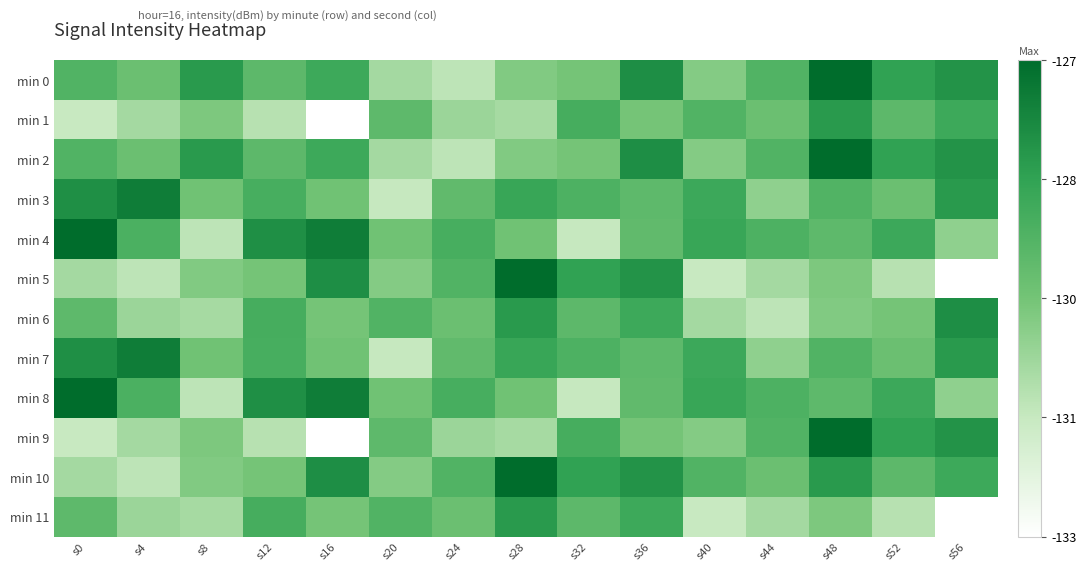

Reading left to right, extract all data points from this chart.

min 0: s0=-129.2	s4=-129.8	s8=-128.2	s12=-129.4	s16=-128.7	s20=-130.8	s24=-131.3	s28=-130.2	s32=-130.0	s36=-127.9	s40=-130.2	s44=-129.2	s48=-126.9	s52=-128.4	s56=-128.0
min 1: s0=-131.5	s4=-130.8	s8=-130.1	s12=-131.2	s16=-133.0	s20=-129.5	s24=-130.7	s28=-130.9	s32=-128.9	s36=-130.0	s40=-129.2	s44=-129.8	s48=-128.2	s52=-129.4	s56=-128.7
min 2: s0=-129.2	s4=-129.8	s8=-128.2	s12=-129.4	s16=-128.7	s20=-130.8	s24=-131.3	s28=-130.2	s32=-130.0	s36=-127.9	s40=-130.2	s44=-129.2	s48=-126.9	s52=-128.4	s56=-128.0
min 3: s0=-127.9	s4=-127.4	s8=-129.9	s12=-128.9	s16=-129.9	s20=-131.5	s24=-129.5	s28=-128.6	s32=-129.1	s36=-129.5	s40=-128.7	s44=-130.5	s48=-129.2	s52=-129.8	s56=-128.2
min 4: s0=-126.9	s4=-129.0	s8=-131.3	s12=-127.9	s16=-127.4	s20=-129.9	s24=-128.9	s28=-129.9	s32=-131.5	s36=-129.5	s40=-128.6	s44=-129.1	s48=-129.5	s52=-128.7	s56=-130.5
min 5: s0=-130.8	s4=-131.3	s8=-130.2	s12=-130.0	s16=-127.9	s20=-130.2	s24=-129.2	s28=-126.9	s32=-128.4	s36=-128.0	s40=-131.5	s44=-130.8	s48=-130.1	s52=-131.2	s56=-133.0
min 6: s0=-129.5	s4=-130.7	s8=-130.9	s12=-128.9	s16=-130.0	s20=-129.2	s24=-129.8	s28=-128.2	s32=-129.4	s36=-128.7	s40=-130.8	s44=-131.3	s48=-130.2	s52=-130.0	s56=-127.9
min 7: s0=-127.9	s4=-127.4	s8=-129.9	s12=-128.9	s16=-129.9	s20=-131.5	s24=-129.5	s28=-128.6	s32=-129.1	s36=-129.5	s40=-128.7	s44=-130.5	s48=-129.2	s52=-129.8	s56=-128.2
min 8: s0=-126.9	s4=-129.0	s8=-131.3	s12=-127.9	s16=-127.4	s20=-129.9	s24=-128.9	s28=-129.9	s32=-131.5	s36=-129.5	s40=-128.6	s44=-129.1	s48=-129.5	s52=-128.7	s56=-130.5
min 9: s0=-131.5	s4=-130.8	s8=-130.1	s12=-131.2	s16=-133.0	s20=-129.5	s24=-130.7	s28=-130.9	s32=-128.9	s36=-130.0	s40=-130.2	s44=-129.2	s48=-126.9	s52=-128.4	s56=-128.0
min 10: s0=-130.8	s4=-131.3	s8=-130.2	s12=-130.0	s16=-127.9	s20=-130.2	s24=-129.2	s28=-126.9	s32=-128.4	s36=-128.0	s40=-129.2	s44=-129.8	s48=-128.2	s52=-129.4	s56=-128.7
min 11: s0=-129.5	s4=-130.7	s8=-130.9	s12=-128.9	s16=-130.0	s20=-129.2	s24=-129.8	s28=-128.2	s32=-129.4	s36=-128.7	s40=-131.5	s44=-130.8	s48=-130.1	s52=-131.2	s56=-133.0